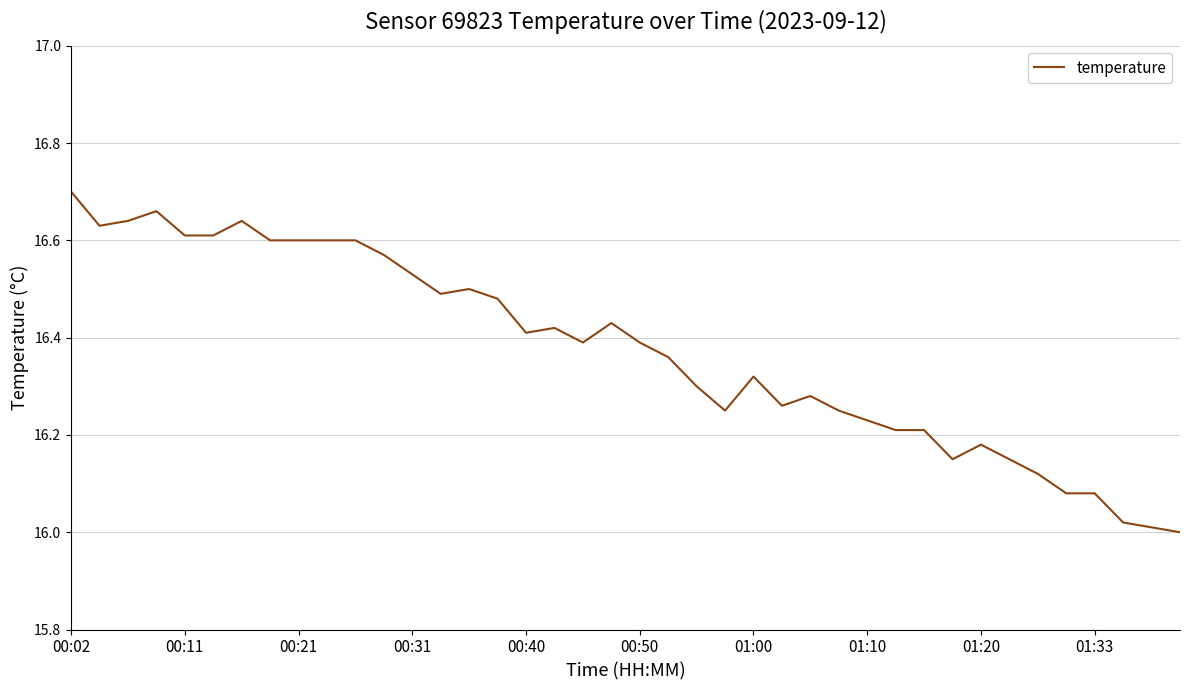

The value at 01:00 is 22.5. True or false?

False